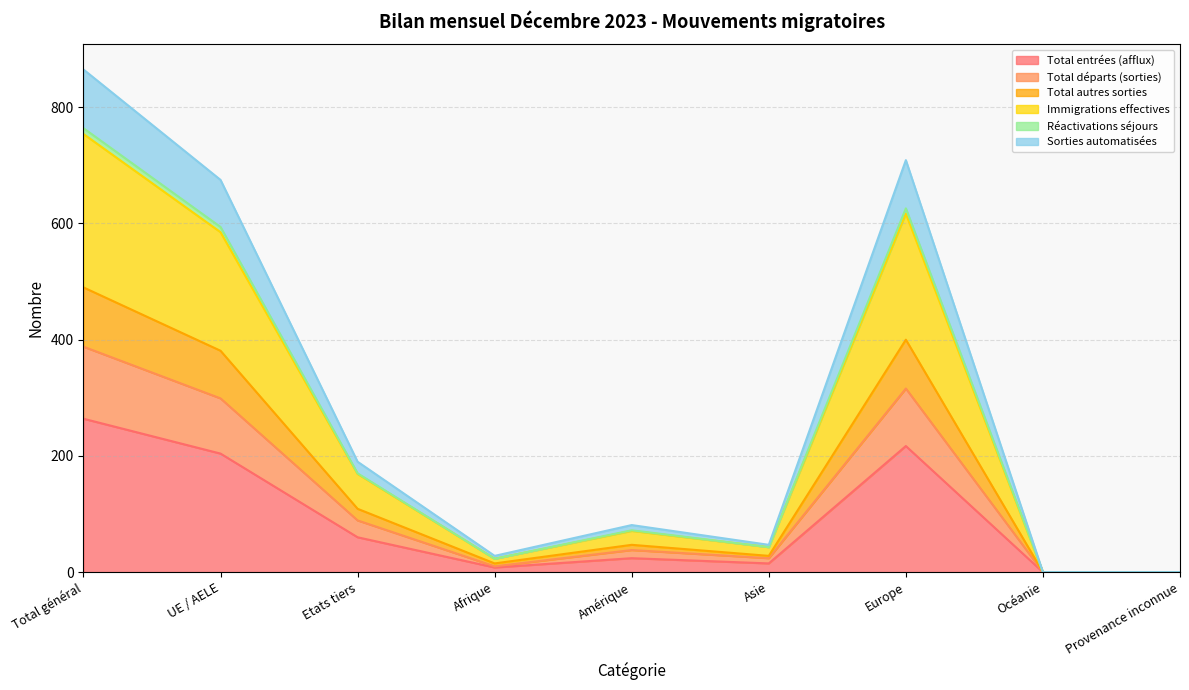

What are all the series names shown in the legend?

Total entrées (afflux), Total départs (sorties), Total autres sorties, Immigrations effectives, Réactivations séjours, Sorties automatisées